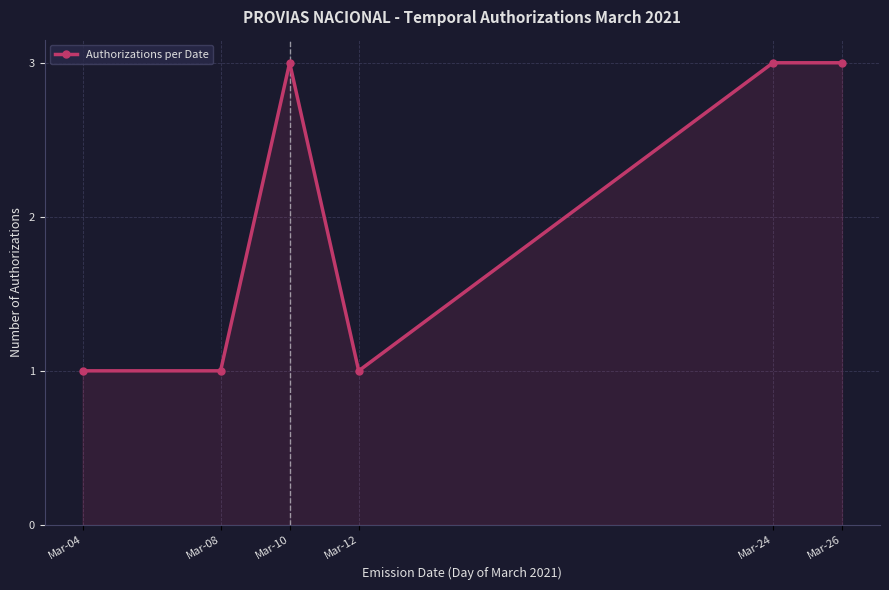

At which category does the data reach its first local peak?

Mar-10